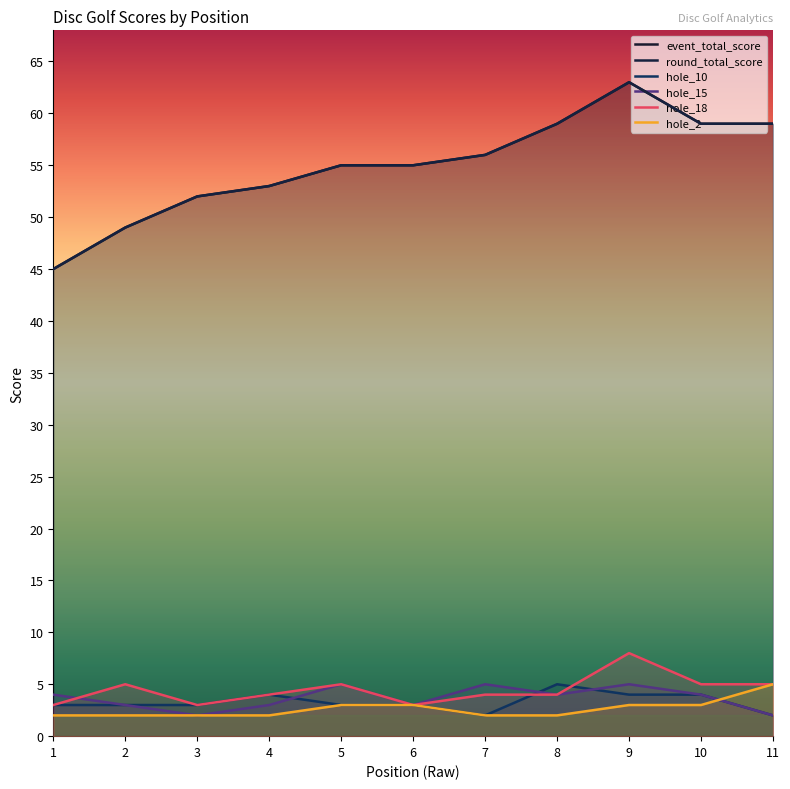

What is the greatest value displayed?

63